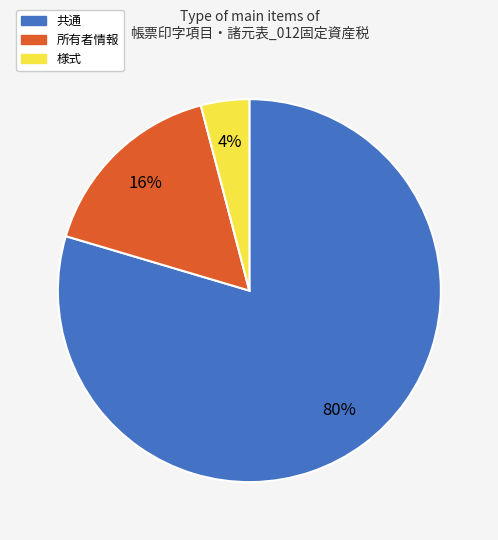

Count the number of slices in the pie.

3